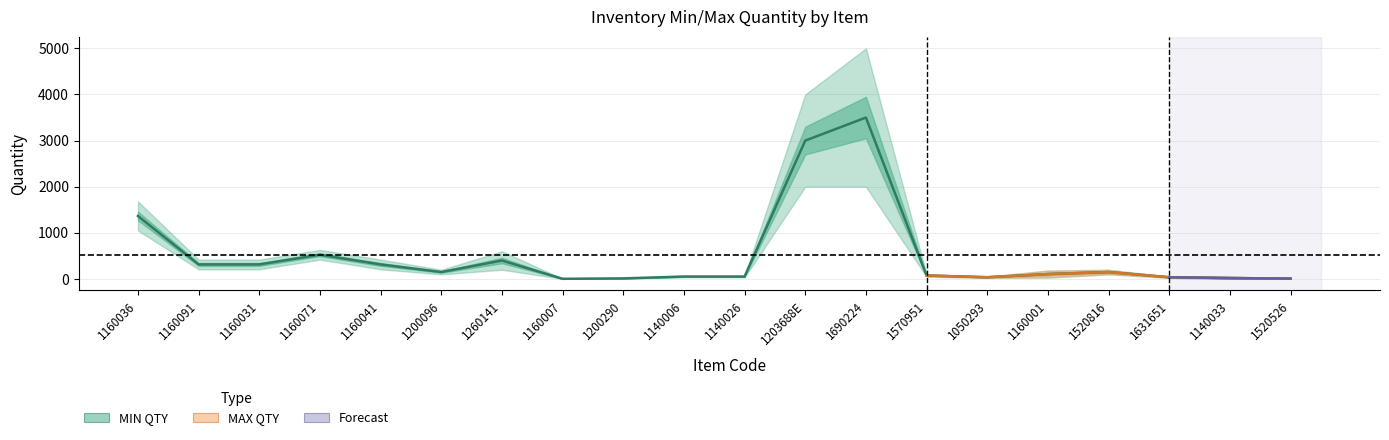

What is the change in value from 1160031 to 1050293?

-277.5